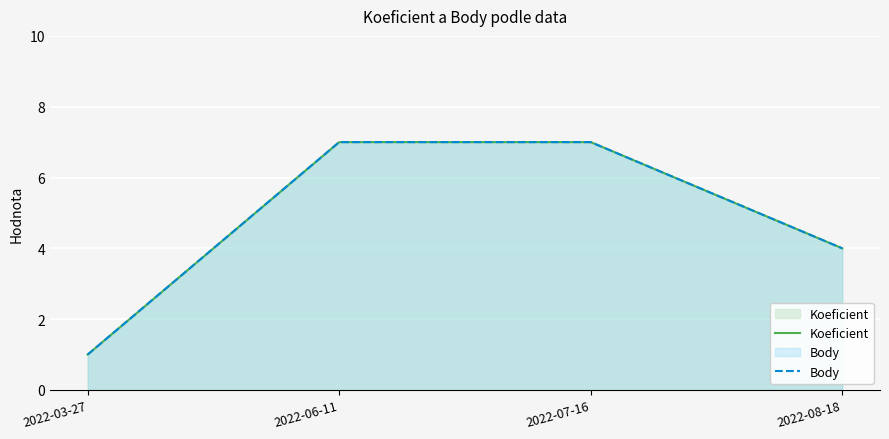

What is the label of the 1st point from the left?

2022-03-27